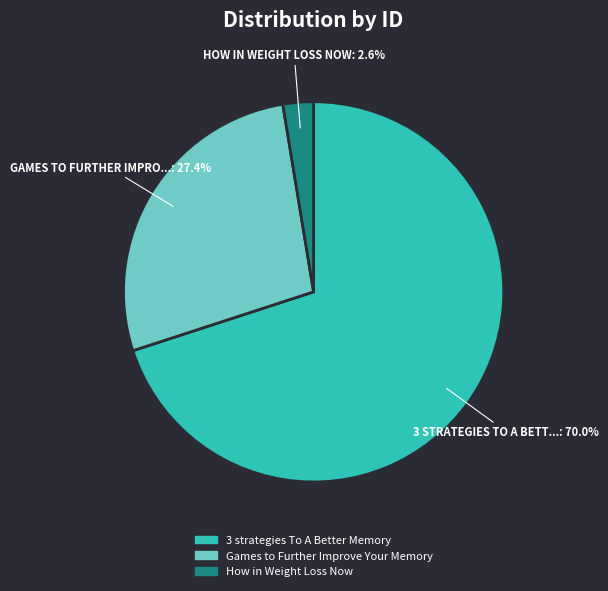

Which slice is the smallest?

How in Weight Loss Now